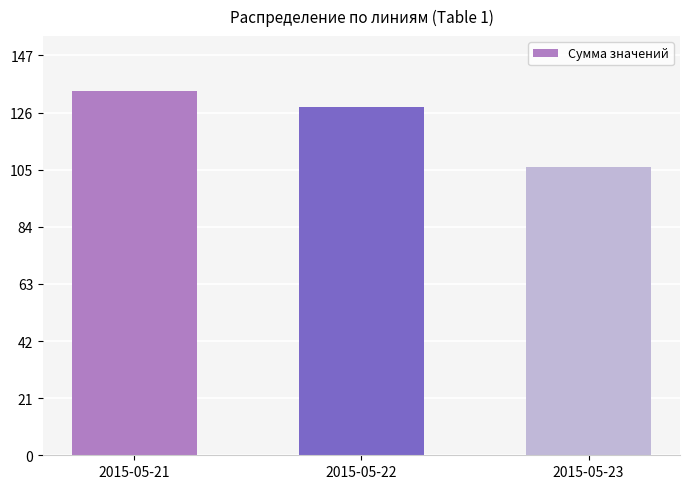

Reading left to right, list all the values displayed in this chart.

2015-05-21=134	2015-05-22=128	2015-05-23=106